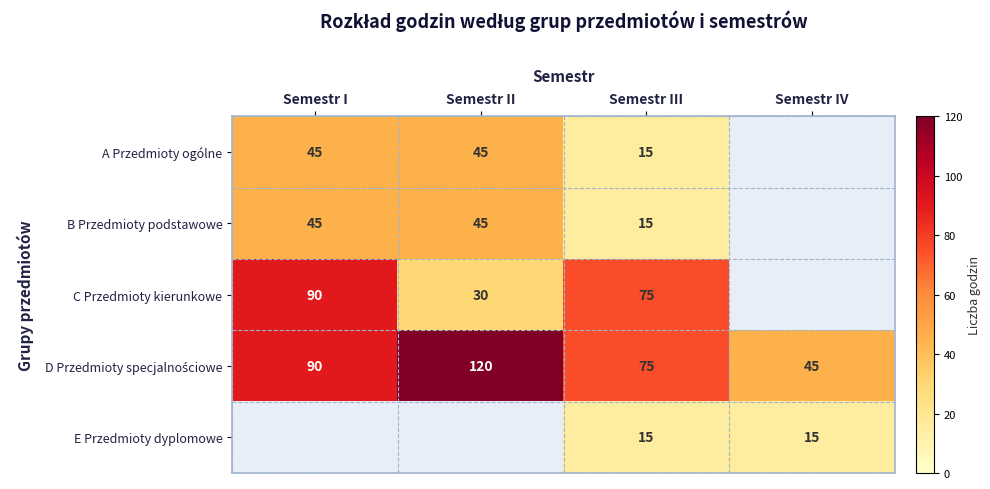

What is the total value across all series at Semestr III?

195